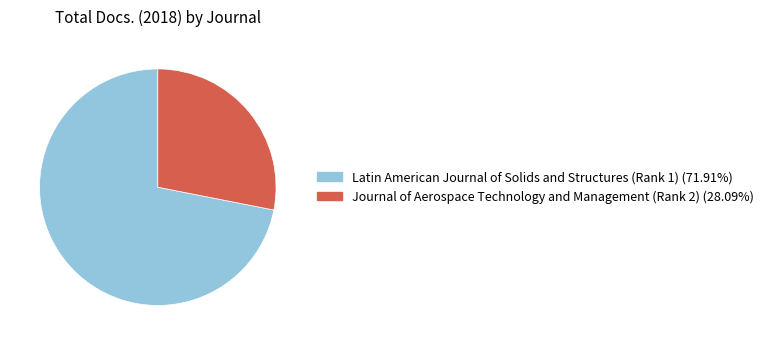

Which category has the biggest portion of the pie?

Latin American Journal of Solids and Structures (Rank 1)